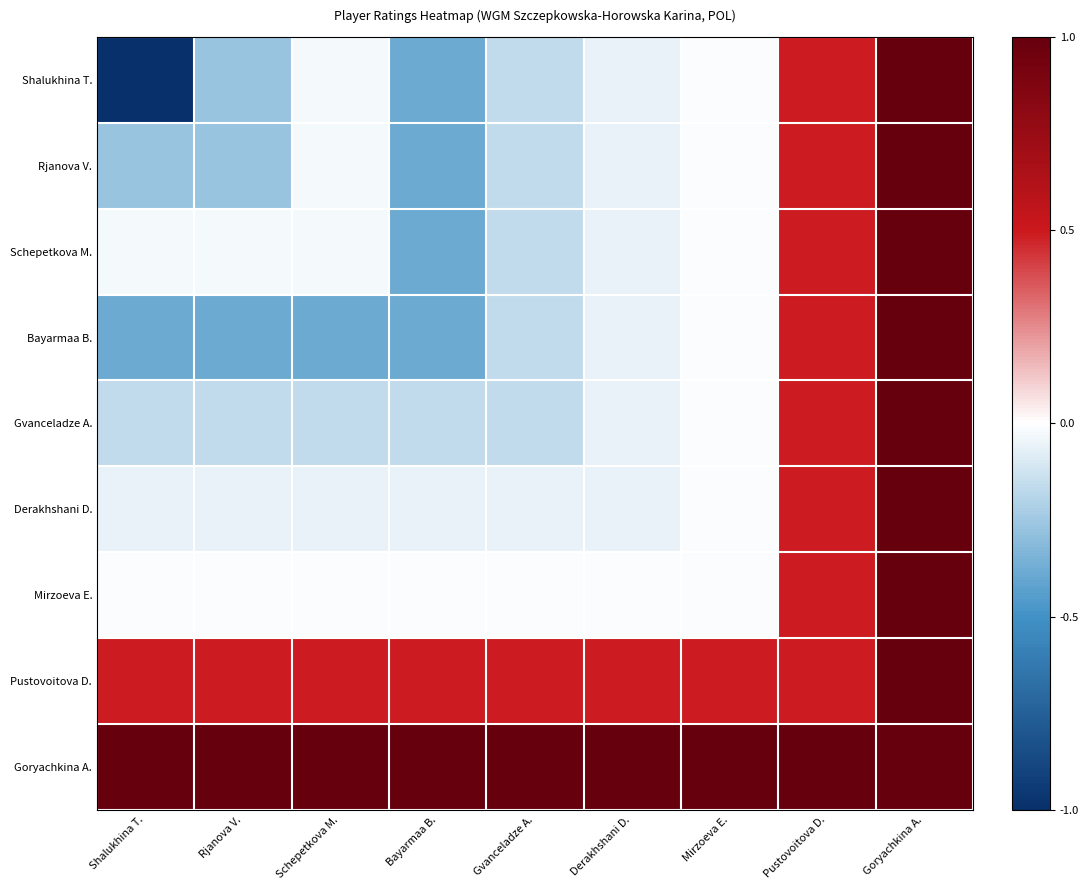

Reading right to left, extract all data points from this chart.

Shalukhina T.: Goryachkina A.=1.0	Pustovoitova D.=0.5	Mirzoeva E.=-0.0	Derakhshani D.=-0.1	Gvanceladze A.=-0.2	Bayarmaa B.=-0.4	Schepetkova M.=-0.0	Rjanova V.=-0.3	Shalukhina T.=-1.0
Rjanova V.: Goryachkina A.=1.0	Pustovoitova D.=0.5	Mirzoeva E.=-0.0	Derakhshani D.=-0.1	Gvanceladze A.=-0.2	Bayarmaa B.=-0.4	Schepetkova M.=-0.0	Rjanova V.=-0.3	Shalukhina T.=-0.3
Schepetkova M.: Goryachkina A.=1.0	Pustovoitova D.=0.5	Mirzoeva E.=-0.0	Derakhshani D.=-0.1	Gvanceladze A.=-0.2	Bayarmaa B.=-0.4	Schepetkova M.=-0.0	Rjanova V.=-0.0	Shalukhina T.=-0.0
Bayarmaa B.: Goryachkina A.=1.0	Pustovoitova D.=0.5	Mirzoeva E.=-0.0	Derakhshani D.=-0.1	Gvanceladze A.=-0.2	Bayarmaa B.=-0.4	Schepetkova M.=-0.4	Rjanova V.=-0.4	Shalukhina T.=-0.4
Gvanceladze A.: Goryachkina A.=1.0	Pustovoitova D.=0.5	Mirzoeva E.=-0.0	Derakhshani D.=-0.1	Gvanceladze A.=-0.2	Bayarmaa B.=-0.2	Schepetkova M.=-0.2	Rjanova V.=-0.2	Shalukhina T.=-0.2
Derakhshani D.: Goryachkina A.=1.0	Pustovoitova D.=0.5	Mirzoeva E.=-0.0	Derakhshani D.=-0.1	Gvanceladze A.=-0.1	Bayarmaa B.=-0.1	Schepetkova M.=-0.1	Rjanova V.=-0.1	Shalukhina T.=-0.1
Mirzoeva E.: Goryachkina A.=1.0	Pustovoitova D.=0.5	Mirzoeva E.=-0.0	Derakhshani D.=-0.0	Gvanceladze A.=-0.0	Bayarmaa B.=-0.0	Schepetkova M.=-0.0	Rjanova V.=-0.0	Shalukhina T.=-0.0
Pustovoitova D.: Goryachkina A.=1.0	Pustovoitova D.=0.5	Mirzoeva E.=0.5	Derakhshani D.=0.5	Gvanceladze A.=0.5	Bayarmaa B.=0.5	Schepetkova M.=0.5	Rjanova V.=0.5	Shalukhina T.=0.5
Goryachkina A.: Goryachkina A.=1.0	Pustovoitova D.=1.0	Mirzoeva E.=1.0	Derakhshani D.=1.0	Gvanceladze A.=1.0	Bayarmaa B.=1.0	Schepetkova M.=1.0	Rjanova V.=1.0	Shalukhina T.=1.0